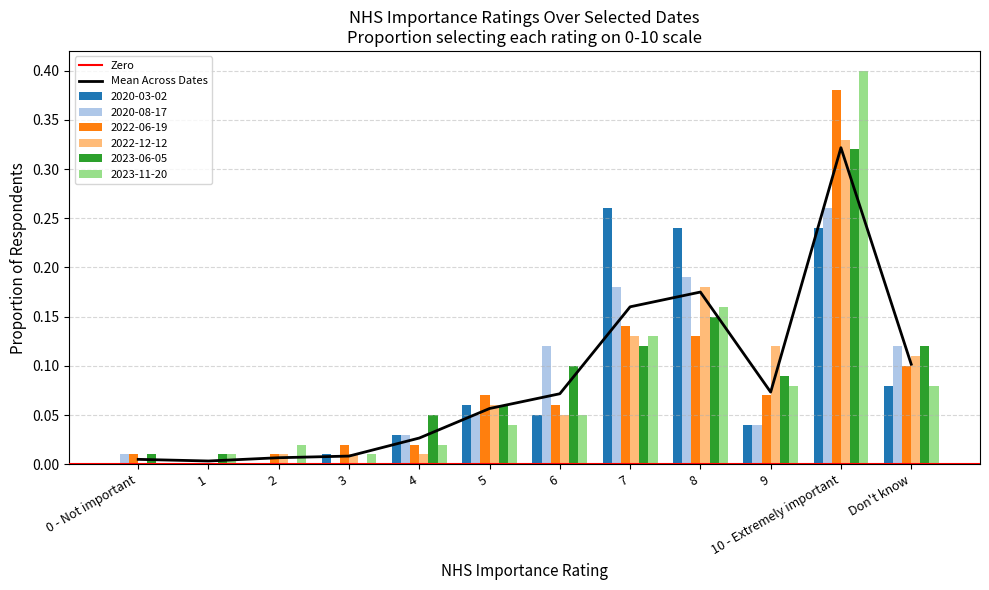

Reading left to right, list all the values displayed in this chart.

2020-03-02: 0 - Not important=0.0	1=0.0	2=0.0	3=0.0	4=0.0	5=0.1	6=0.1	7=0.3	8=0.2	9=0.0	10 - Extremely important=0.2	Don't know=0.1
2020-08-17: 0 - Not important=0.0	1=0.0	2=0.0	3=0.0	4=0.0	5=0.1	6=0.1	7=0.2	8=0.2	9=0.0	10 - Extremely important=0.3	Don't know=0.1
2022-06-19: 0 - Not important=0.0	1=0.0	2=0.0	3=0.0	4=0.0	5=0.1	6=0.1	7=0.1	8=0.1	9=0.1	10 - Extremely important=0.4	Don't know=0.1
2022-12-12: 0 - Not important=0.0	1=0.0	2=0.0	3=0.0	4=0.0	5=0.1	6=0.1	7=0.1	8=0.2	9=0.1	10 - Extremely important=0.3	Don't know=0.1
2023-06-05: 0 - Not important=0.0	1=0.0	2=0.0	3=0.0	4=0.1	5=0.1	6=0.1	7=0.1	8=0.1	9=0.1	10 - Extremely important=0.3	Don't know=0.1
2023-11-20: 0 - Not important=0.0	1=0.0	2=0.0	3=0.0	4=0.0	5=0.0	6=0.1	7=0.1	8=0.2	9=0.1	10 - Extremely important=0.4	Don't know=0.1